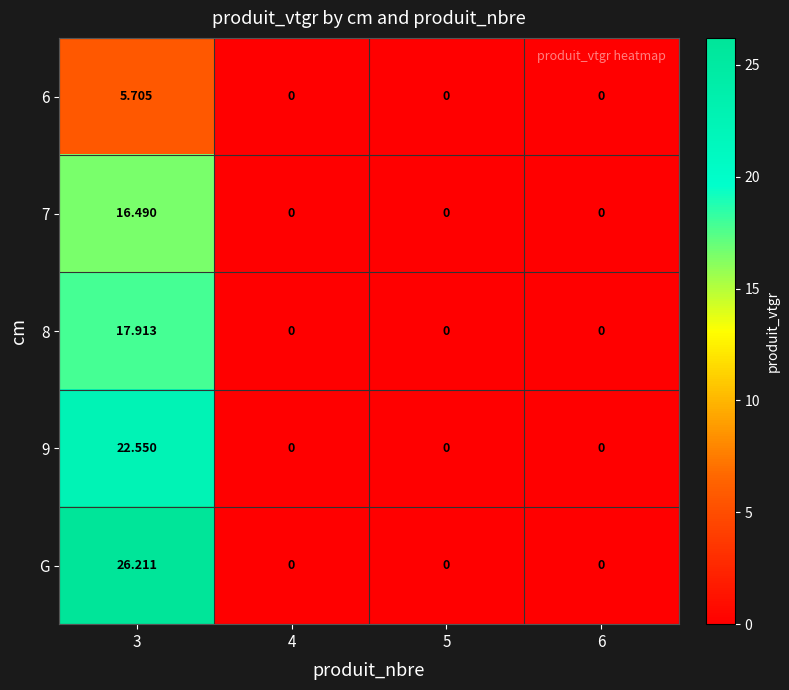

Count the number of data series in this chart.

5